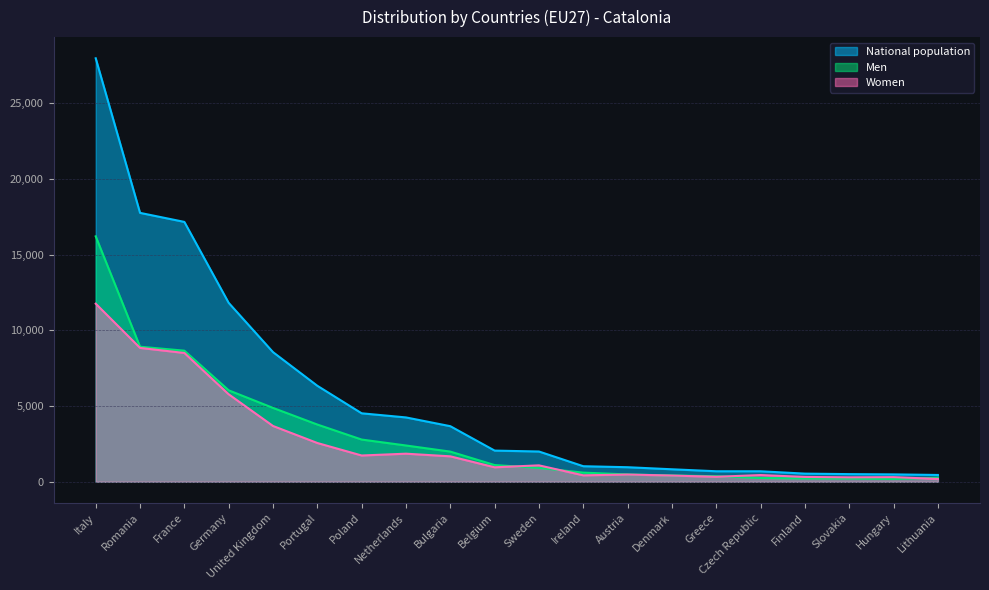

At which category is the sum across all series the highest?

Italy